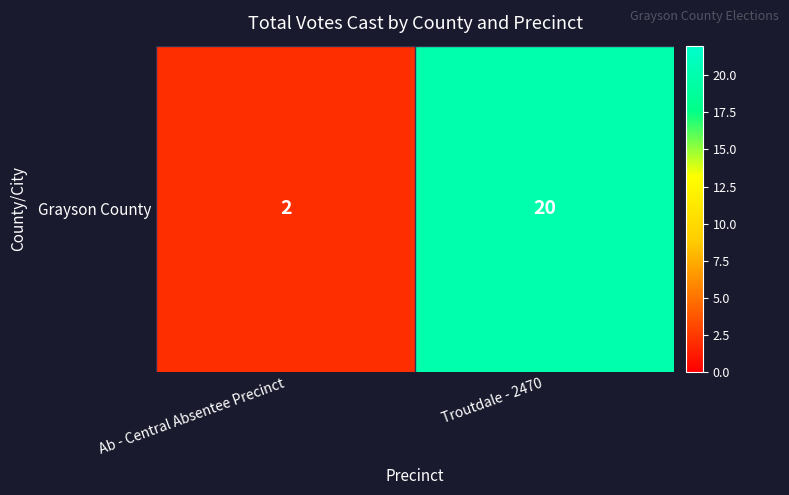

List the labels in order of value, smallest first.

Ab - Central Absentee Precinct, Troutdale - 2470